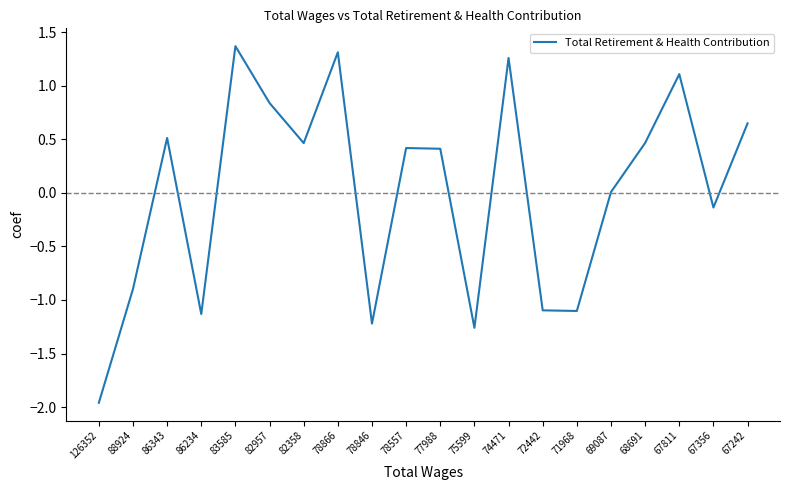

What is the greatest value displayed?

1.4